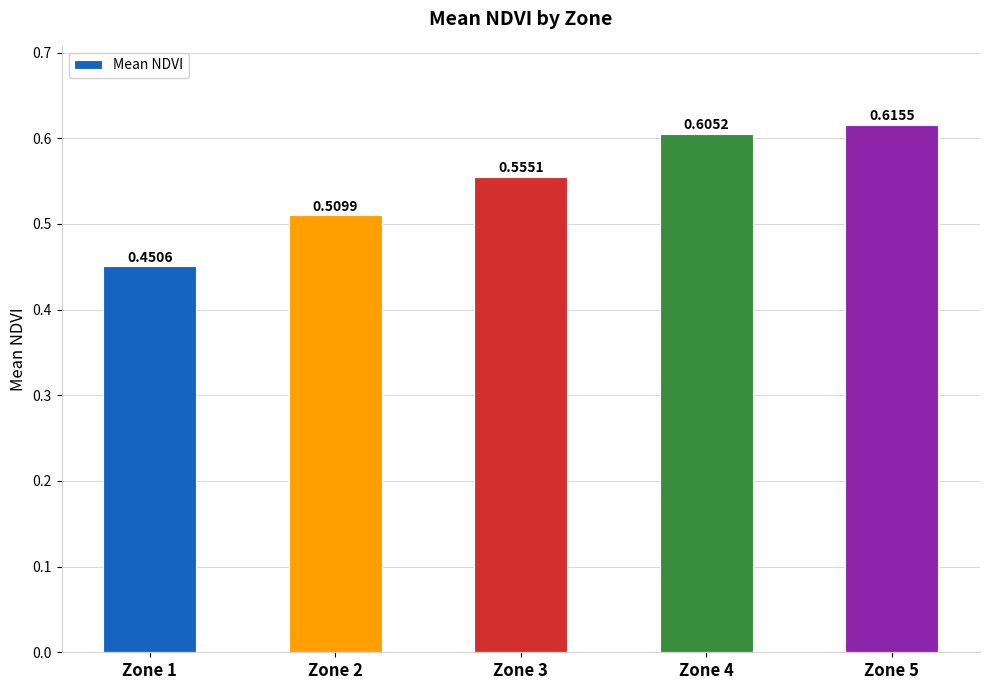

What is the sum of all values?

2.7